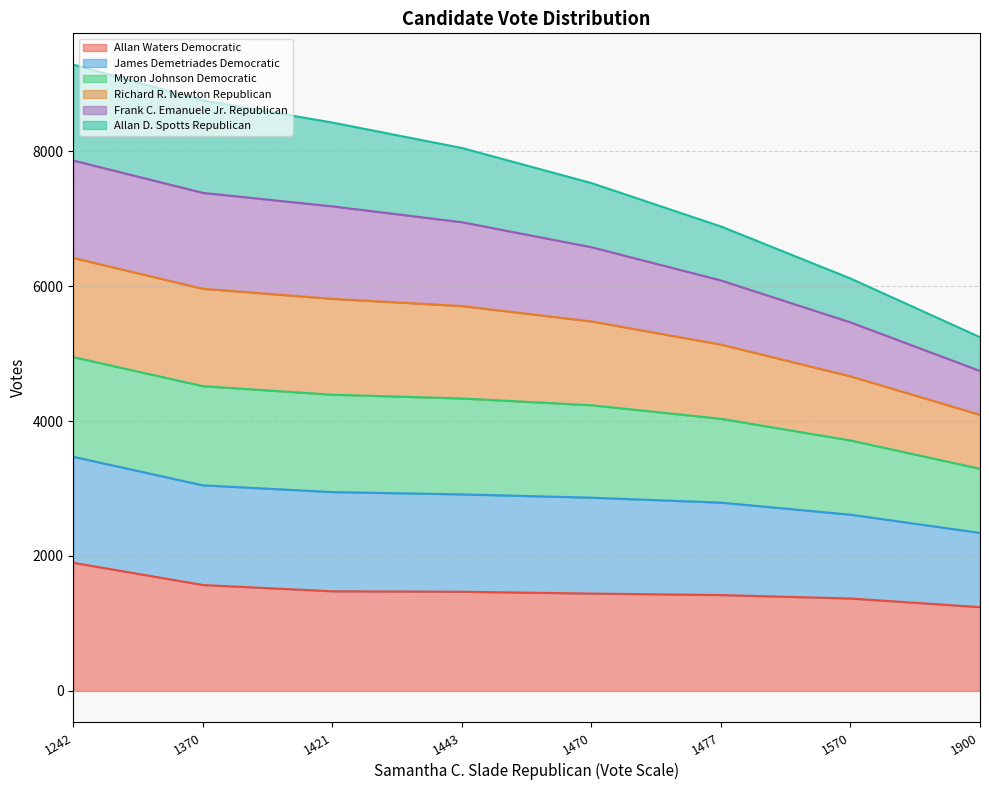

What is the value of the Allan Waters Democratic point at the 7th from the left?

1370